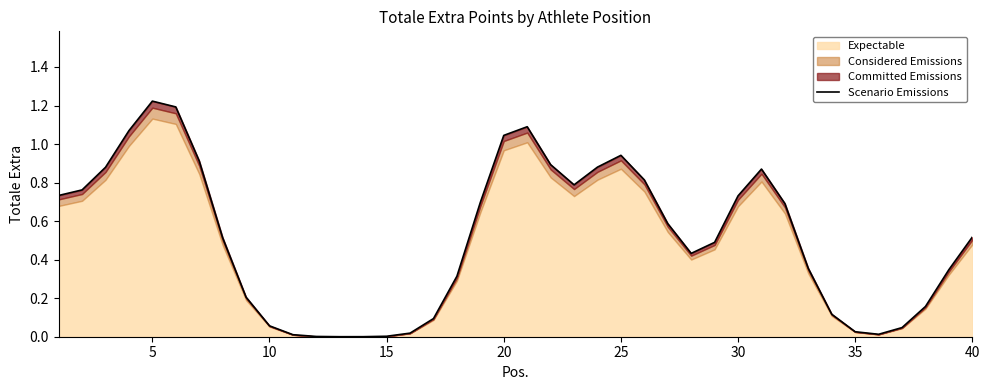

Does the chart display data point markers on the line(s)?

No